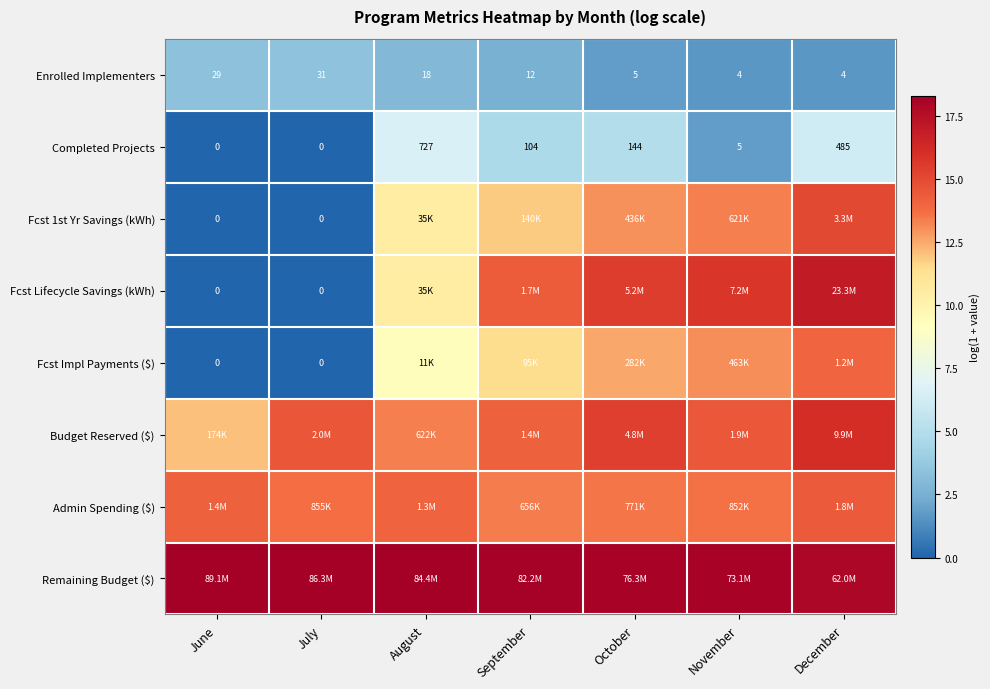

At which label does Completed Projects first exceed 104?

August